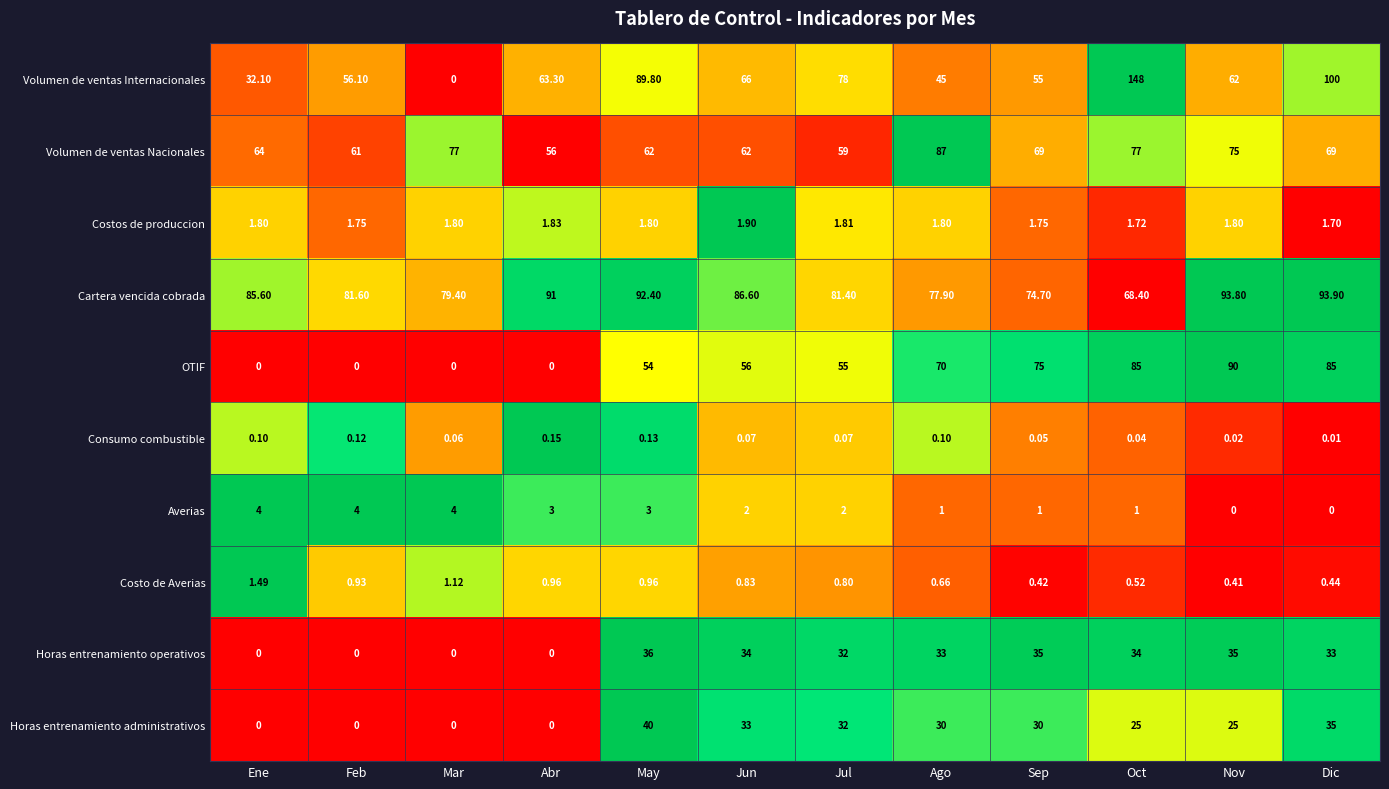

At which category is the sum across all series the highest?

Oct